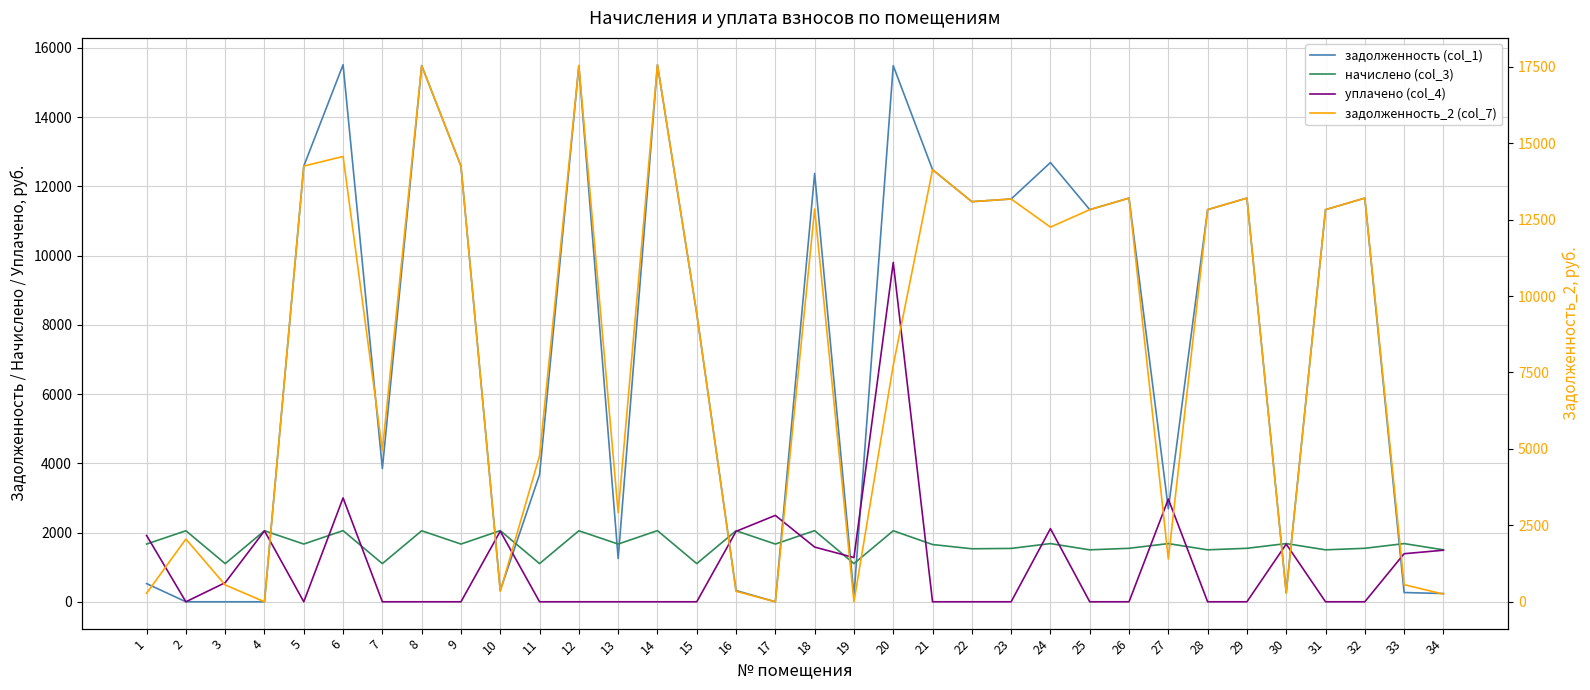

How many times do задолженность (col_1) and уплачено (col_4) cross each other?

12